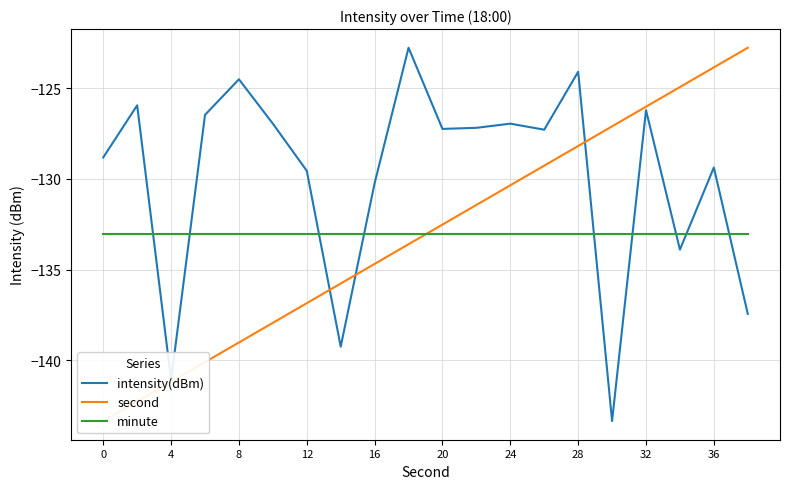

How many categories are shown in the chart?

20